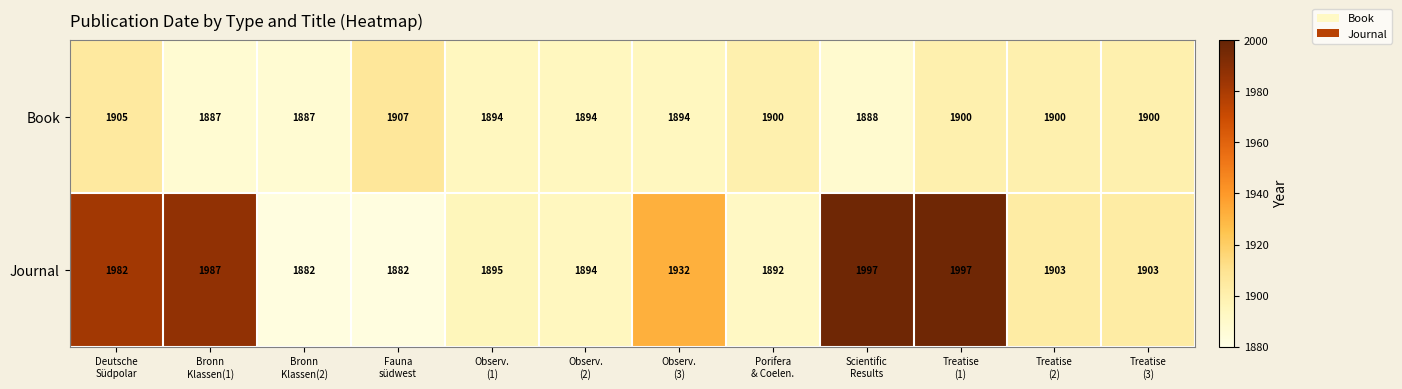

What is the total value across all series at Treatise
(2)?

3803